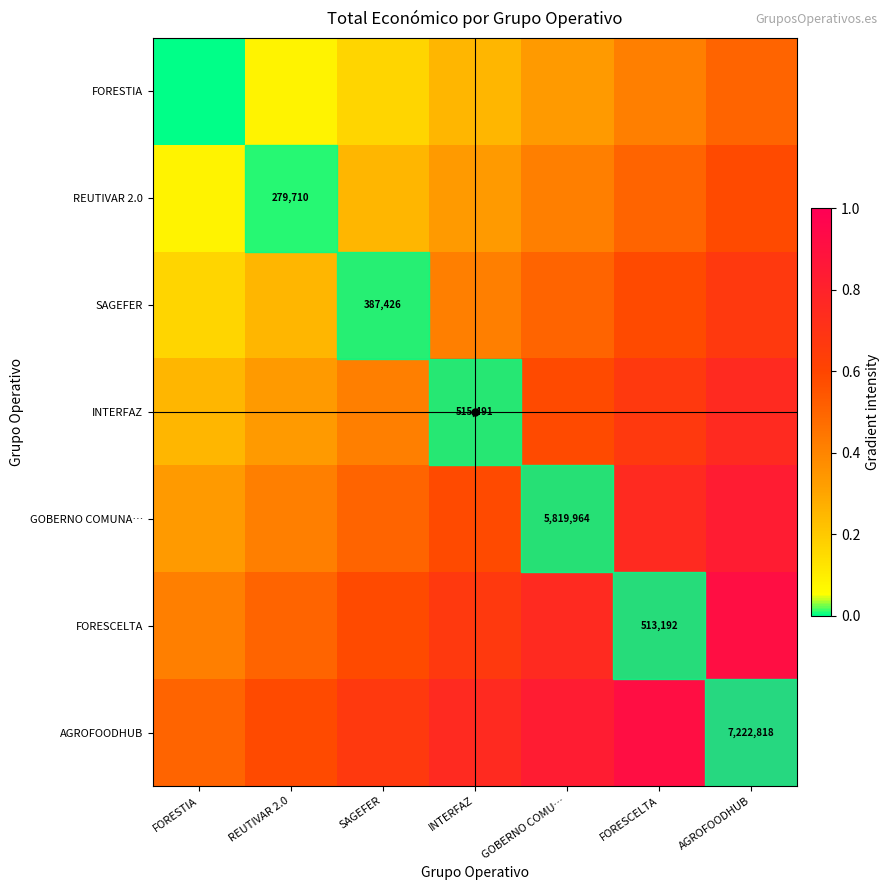

Which series has the largest total across all categories?

AGROFOODHUB